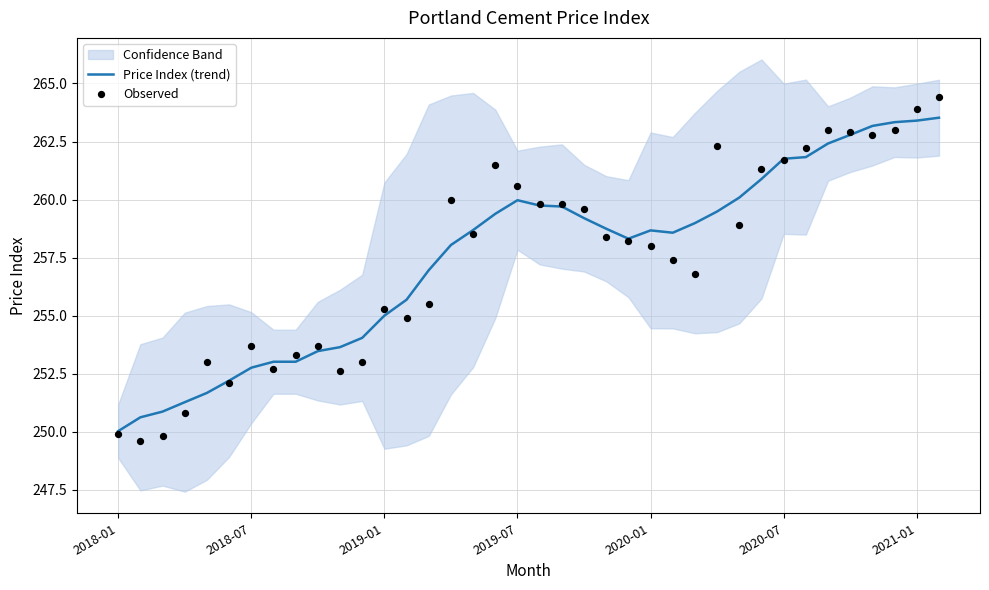

What are all the series names shown in the legend?

Price Index (trend), Observed